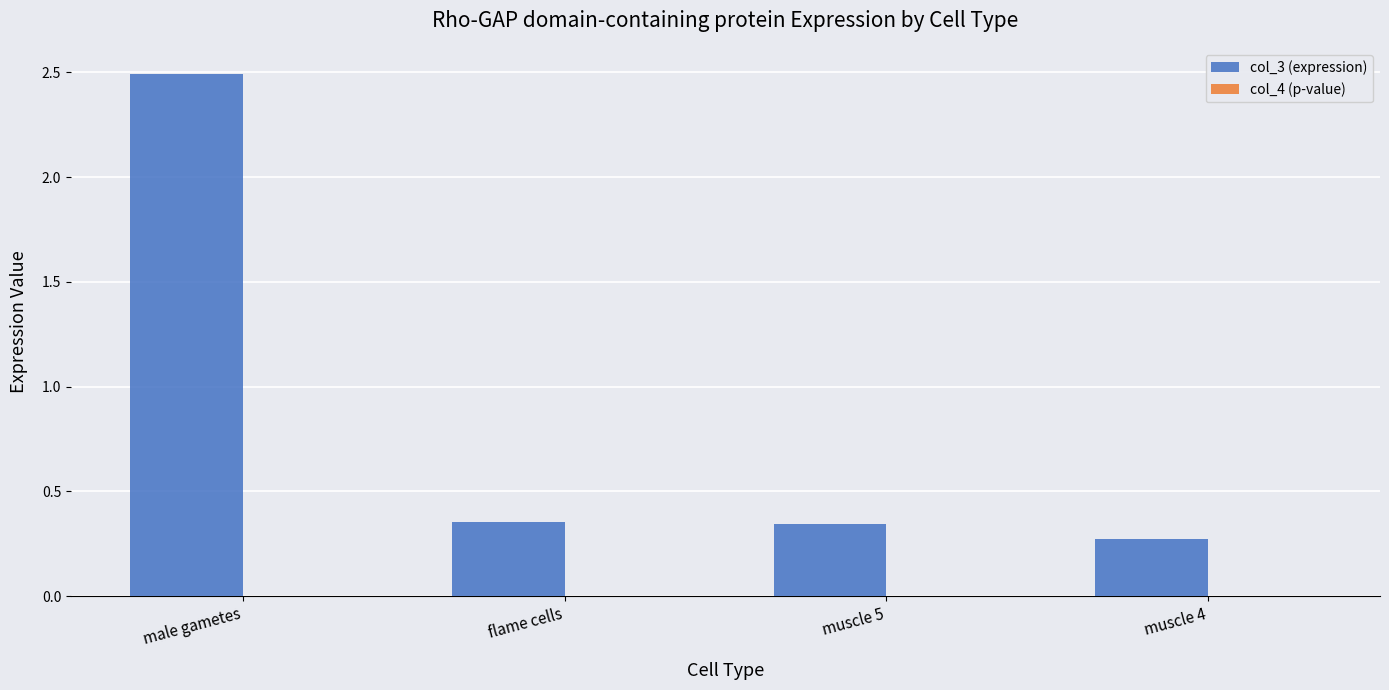

Is it true that col_3 (expression) equals 3.7 at male gametes?

False